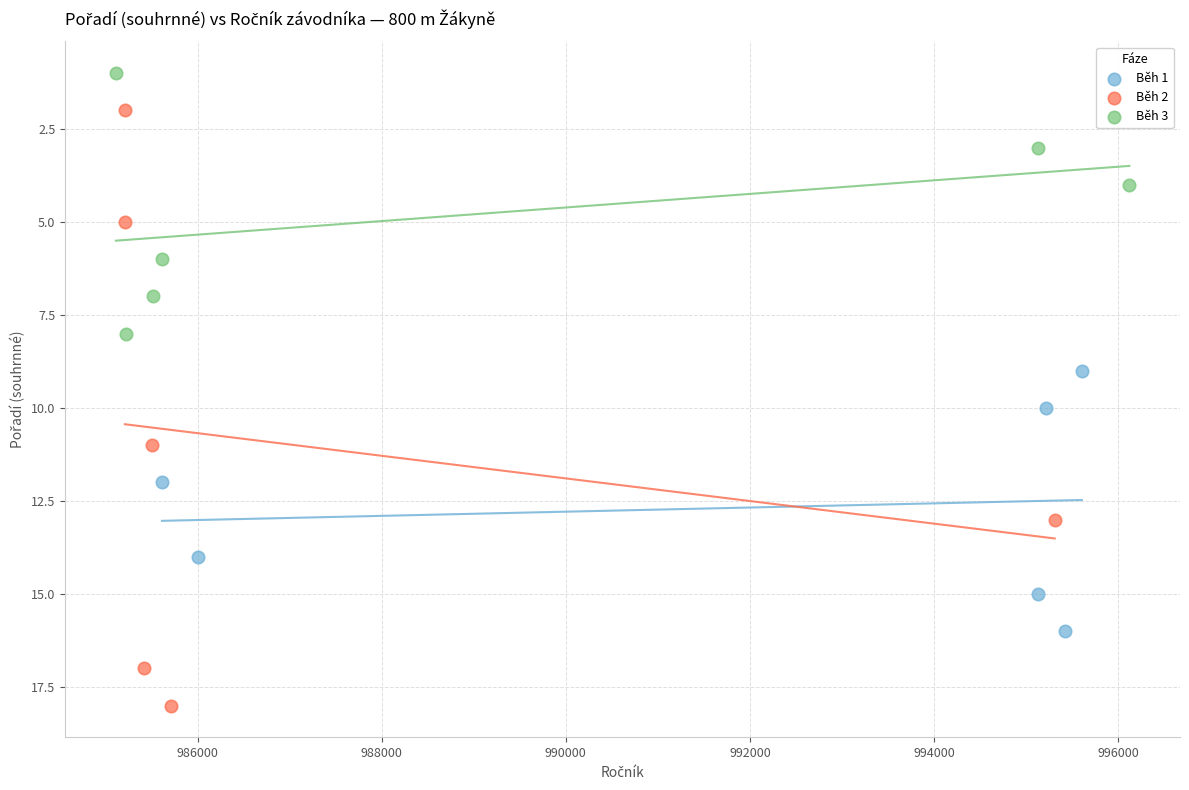

Which series has the largest Y range (max minus min)?

Běh 2